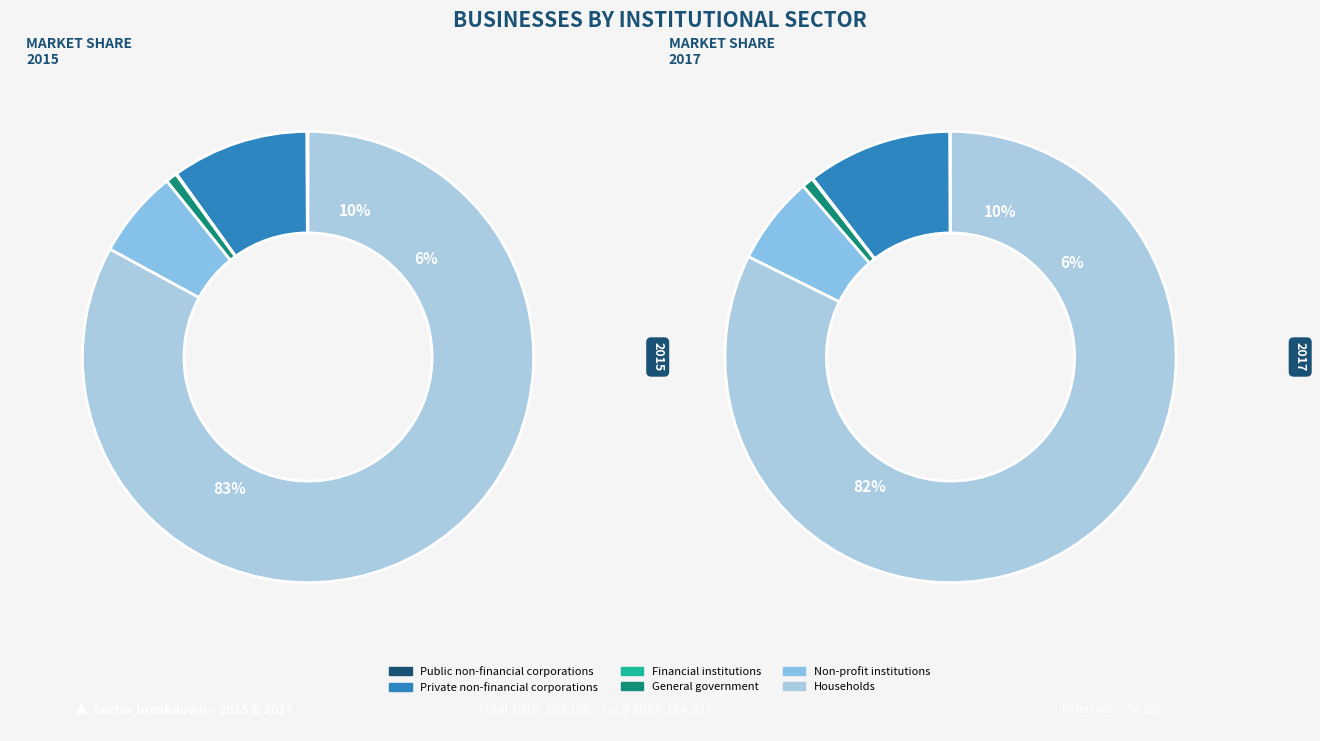

Count the number of slices in the pie.

6